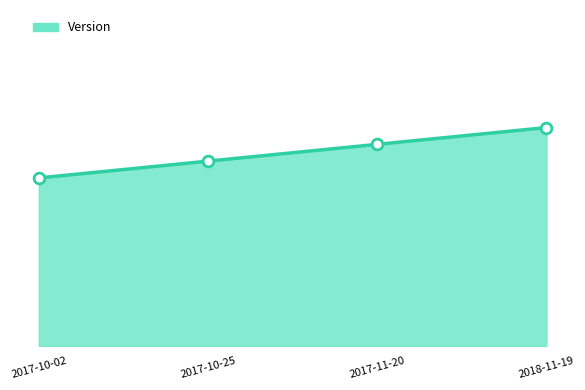

Is this an area chart (filled region under the line)?

Yes